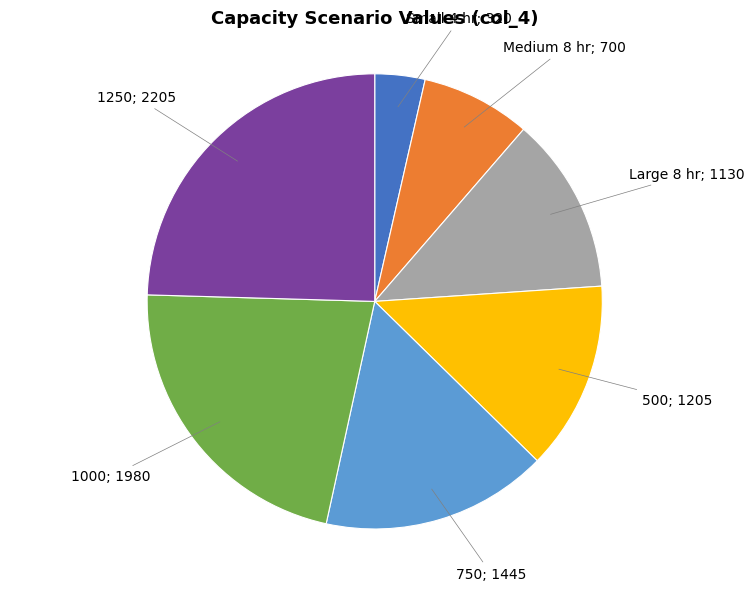

Is there a majority slice in this chart?

No